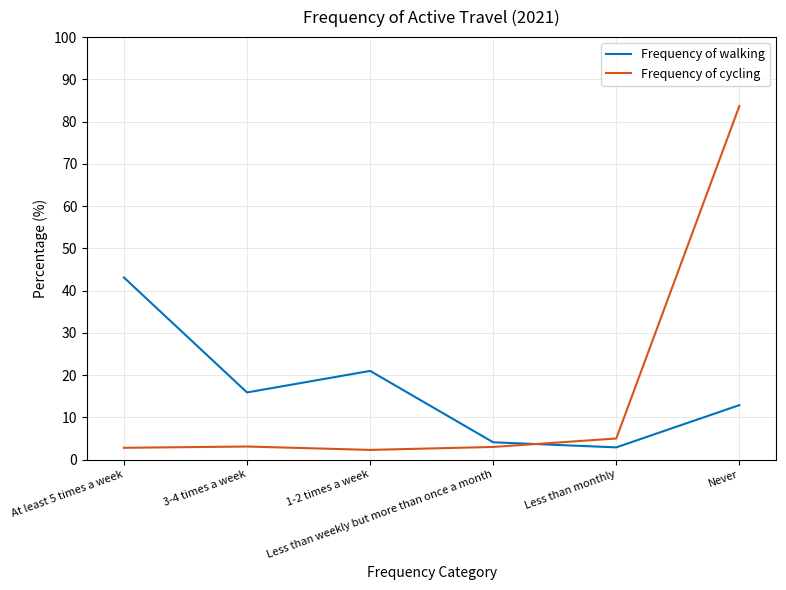

How many intersections are there between Frequency of walking and Frequency of cycling?

1